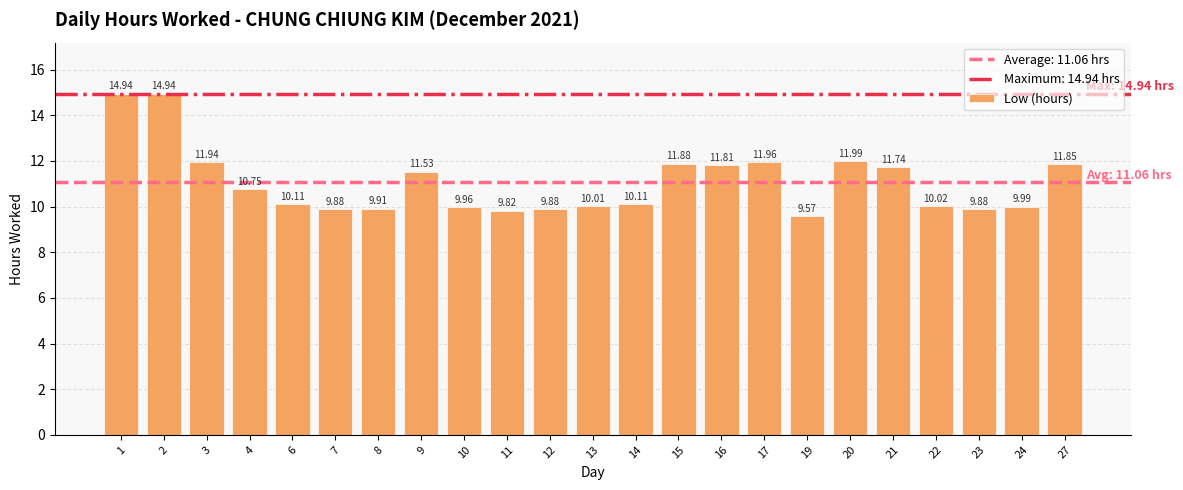

What is the average value?

11.1